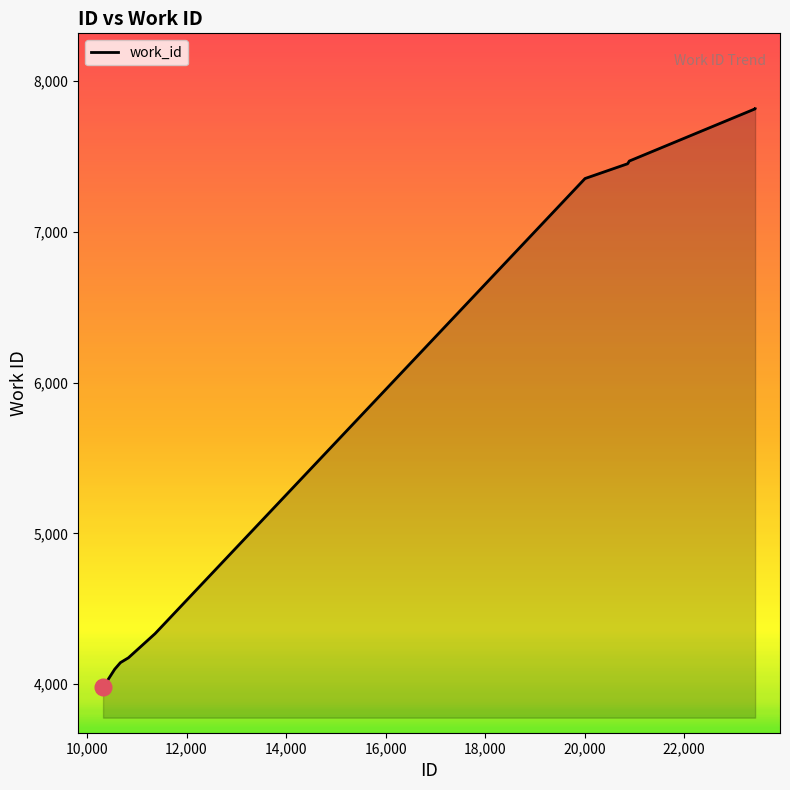

What is the maximum value shown in the chart?

7817